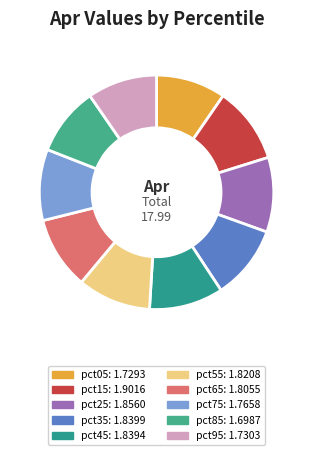

What percentage is the pct85 slice, to the nearest percent?

9%